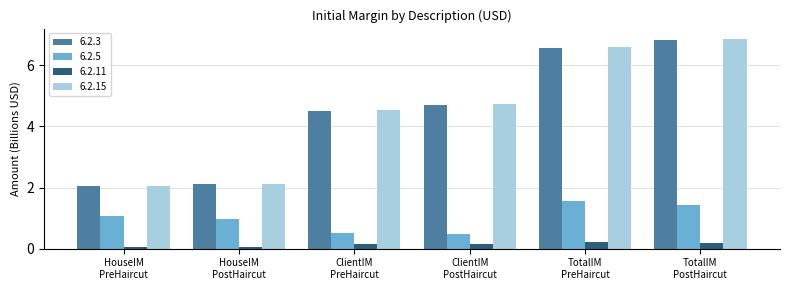

At which category is the sum across all series the highest?

TotalIM
PostHaircut